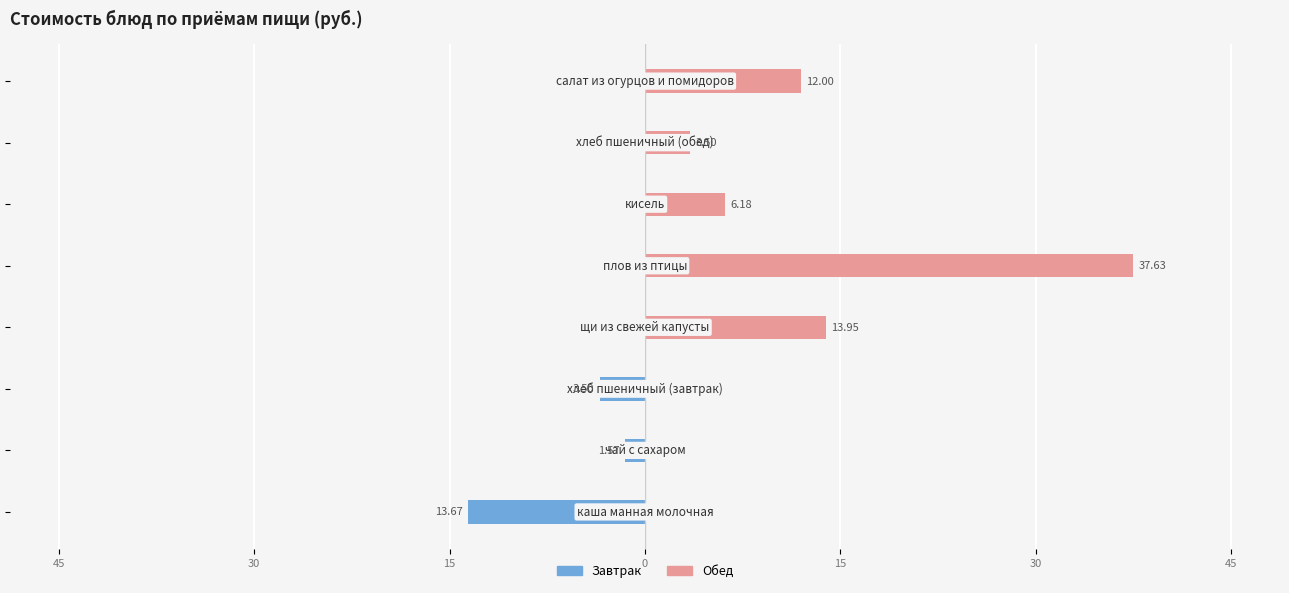

How many groups of bars are there?

8